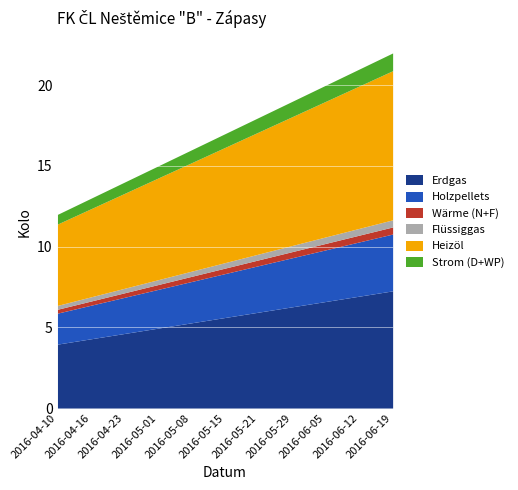

List the labels in order of value, largest first.

2016-06-19, 2016-06-12, 2016-06-05, 2016-05-29, 2016-05-21, 2016-05-15, 2016-05-08, 2016-05-01, 2016-04-23, 2016-04-16, 2016-04-10